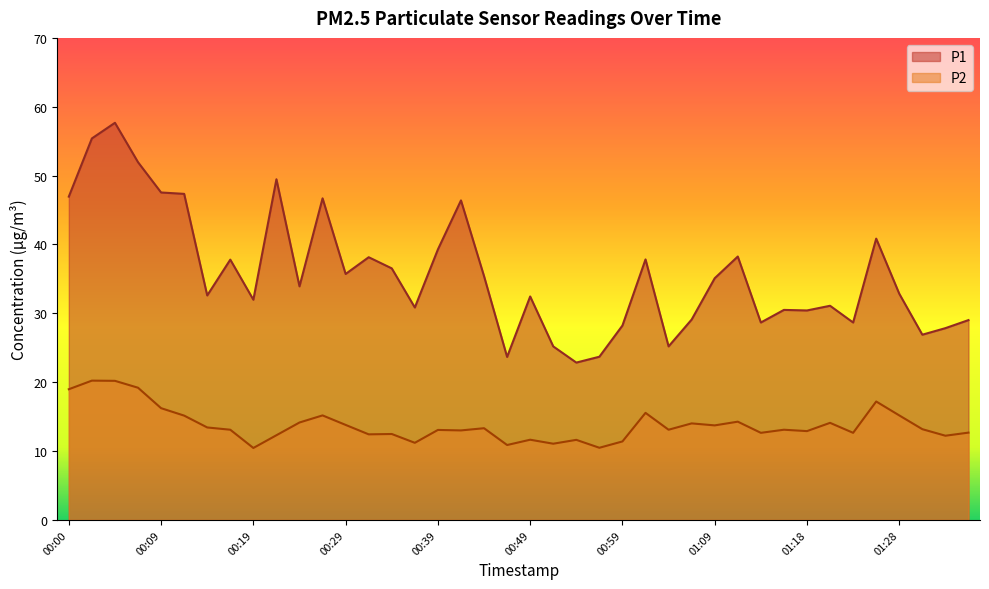

True or false: P1 has a value of 42.7 at 00:14.

False